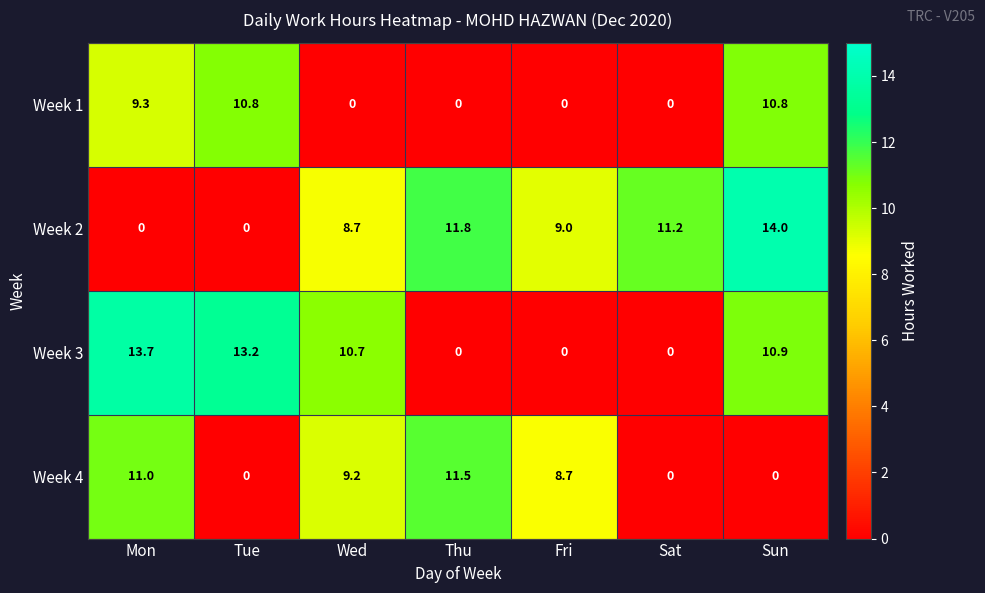

Which series has the widest spread of values?

Week 2